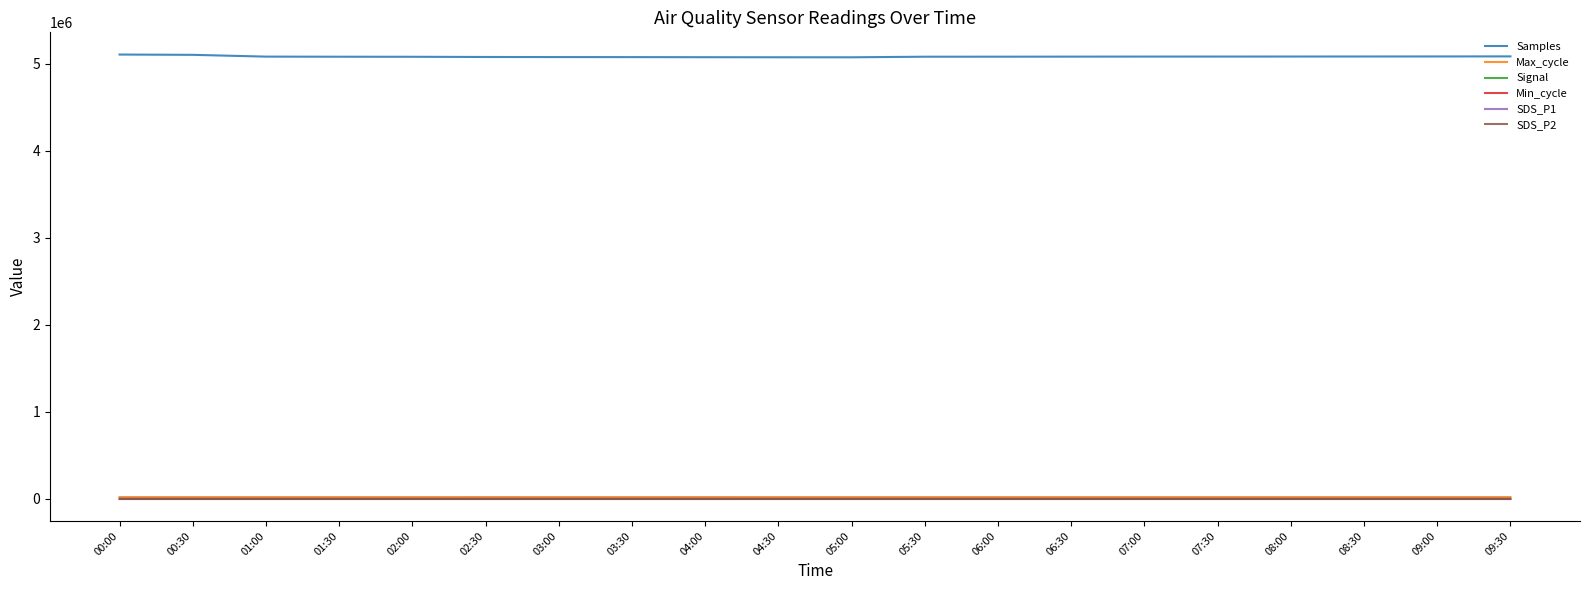

Which series has the largest range (max minus min)?

Samples